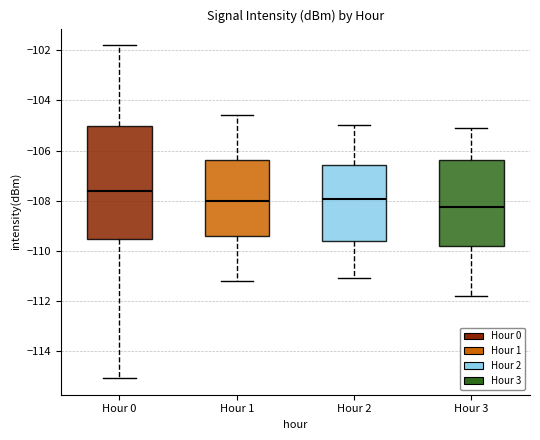

Which box has the highest median line?

Hour 0